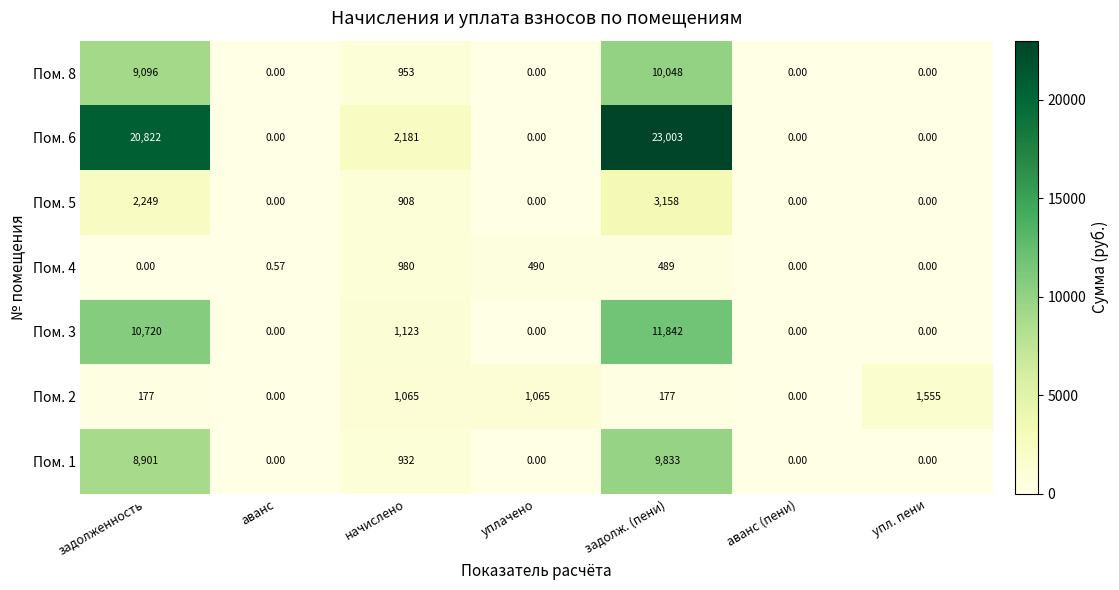

Between начислено and задолж. (пени), which series saw the biggest shift?

Пом. 6